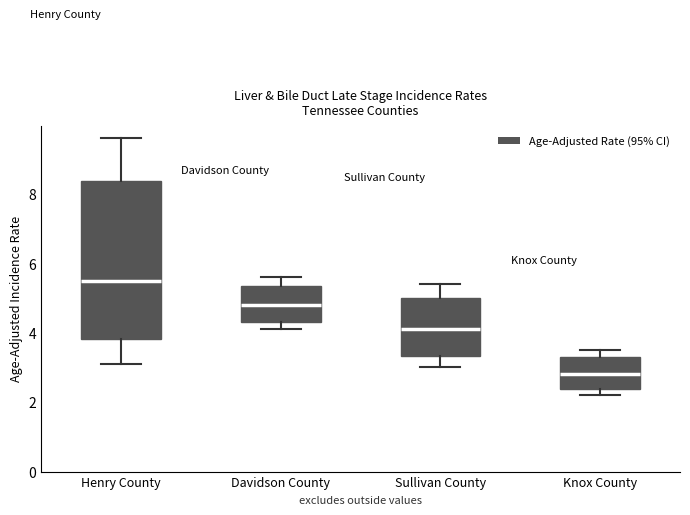

Reading left to right, read every box against the y-axis: the position of its median line, the range the box covers, and the ends of its whiskers. The values are not printed on the chart, so give them approximately, as read against the axis.

Henry County: median 5.6, box 3.8 to 8.4, whiskers 3.2 to 9.6
Davidson County: median 4.8, box 4.4 to 5.4, whiskers 4.2 to 5.6
Sullivan County: median 4.2, box 3.4 to 5.0, whiskers 3.0 to 5.4
Knox County: median 2.8, box 2.4 to 3.2, whiskers 2.2 to 3.6